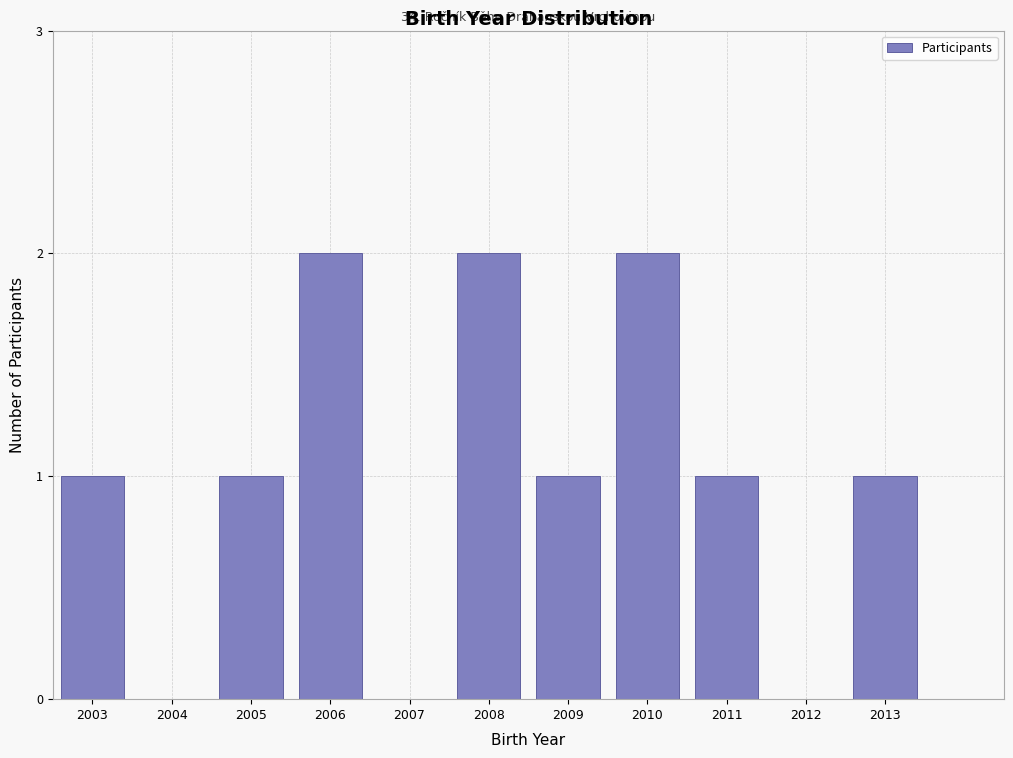

Reading left to right, transcribe all the data shown in this chart.

2003=1	2004=0	2005=1	2006=2	2007=0	2008=2	2009=1	2010=2	2011=1	2012=0	2013=1